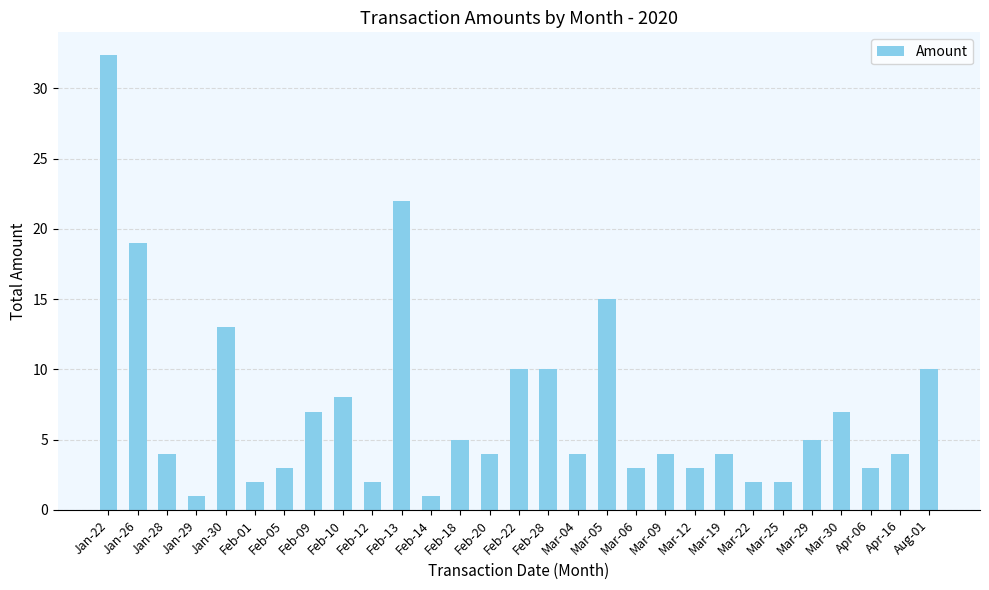

What is the smallest value displayed?

1.0